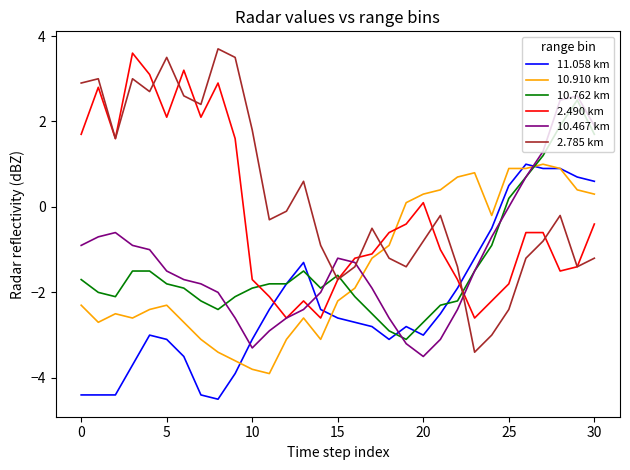

True or false: 11.058 km and 2.785 km intersect in this chart.

True